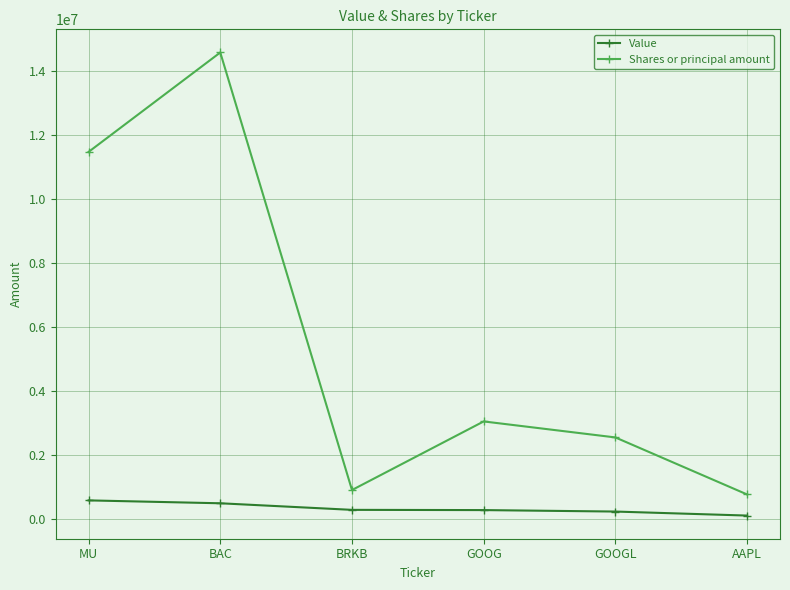

Where is the first local maximum for Shares or principal amount?

BAC